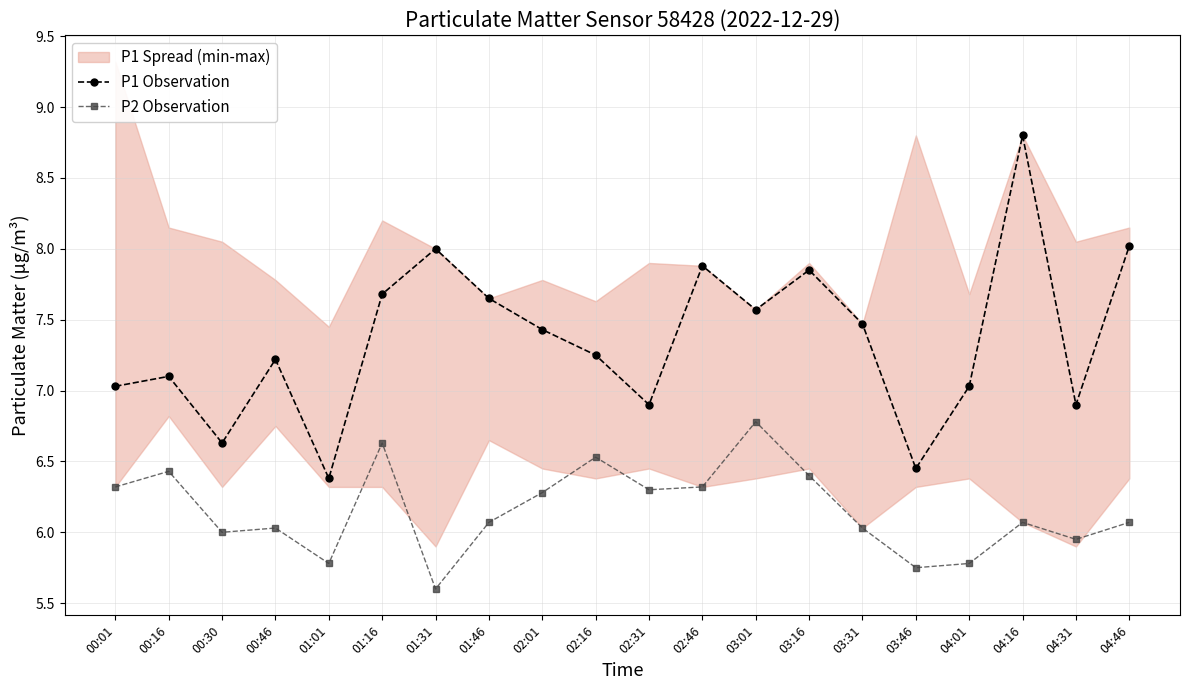

What position from the right is 03:16?

7